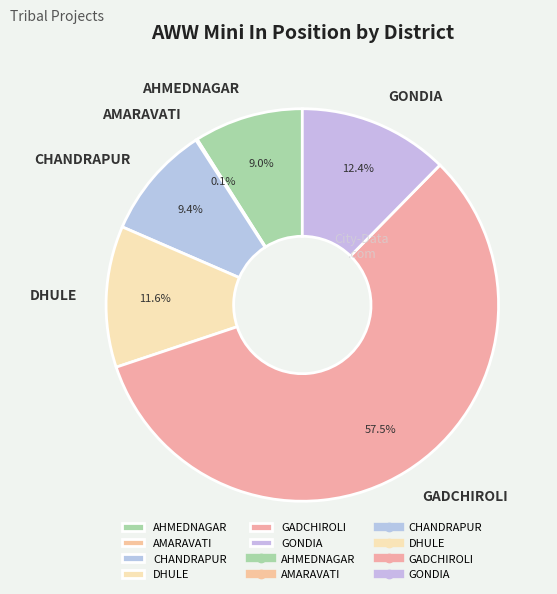

To the nearest percent, what is the combined percentage of GONDIA and CHANDRAPUR?

22%